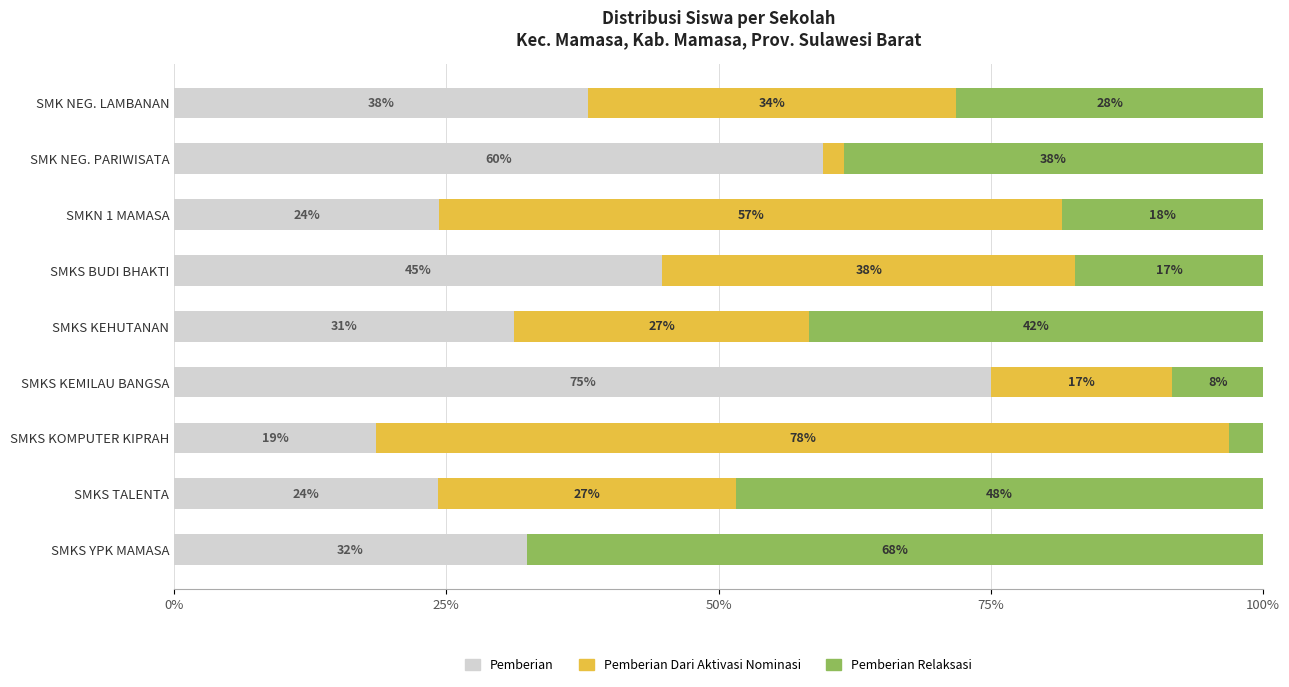

What are all the series names shown in the legend?

Pemberian, Pemberian Dari Aktivasi Nominasi, Pemberian Relaksasi